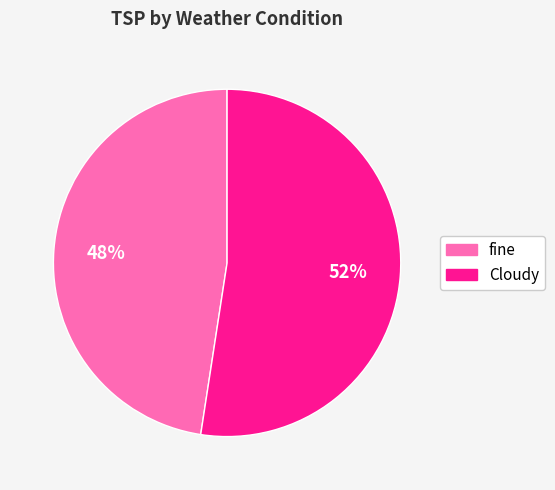

What is the largest slice in the pie chart?

Cloudy